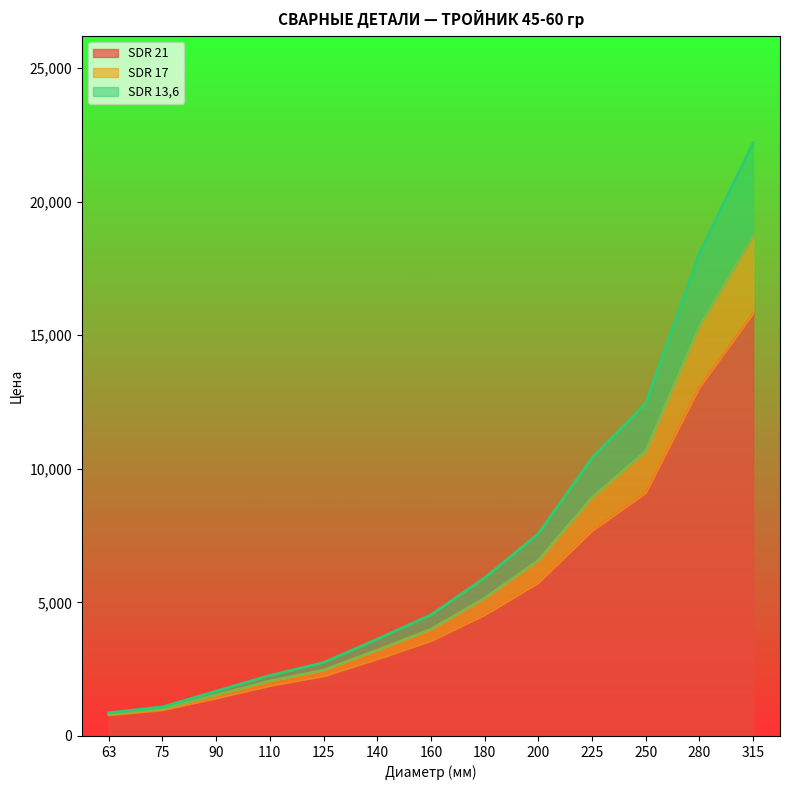

True or false: SDR 13,6 and SDR 17 intersect in this chart.

False